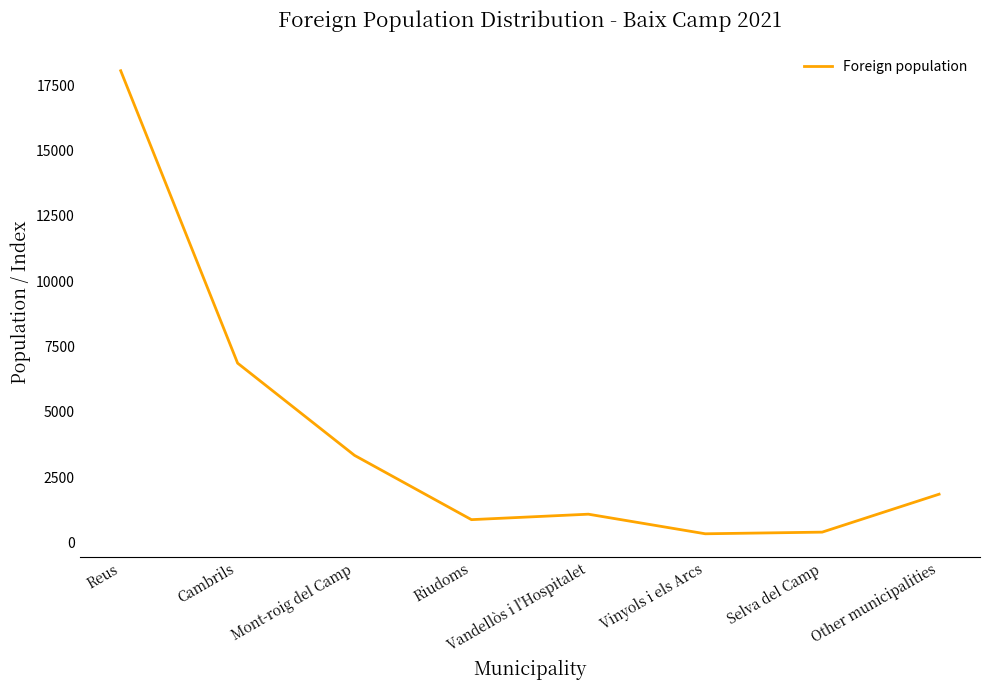

At which label is the value closest to 9196?

Cambrils